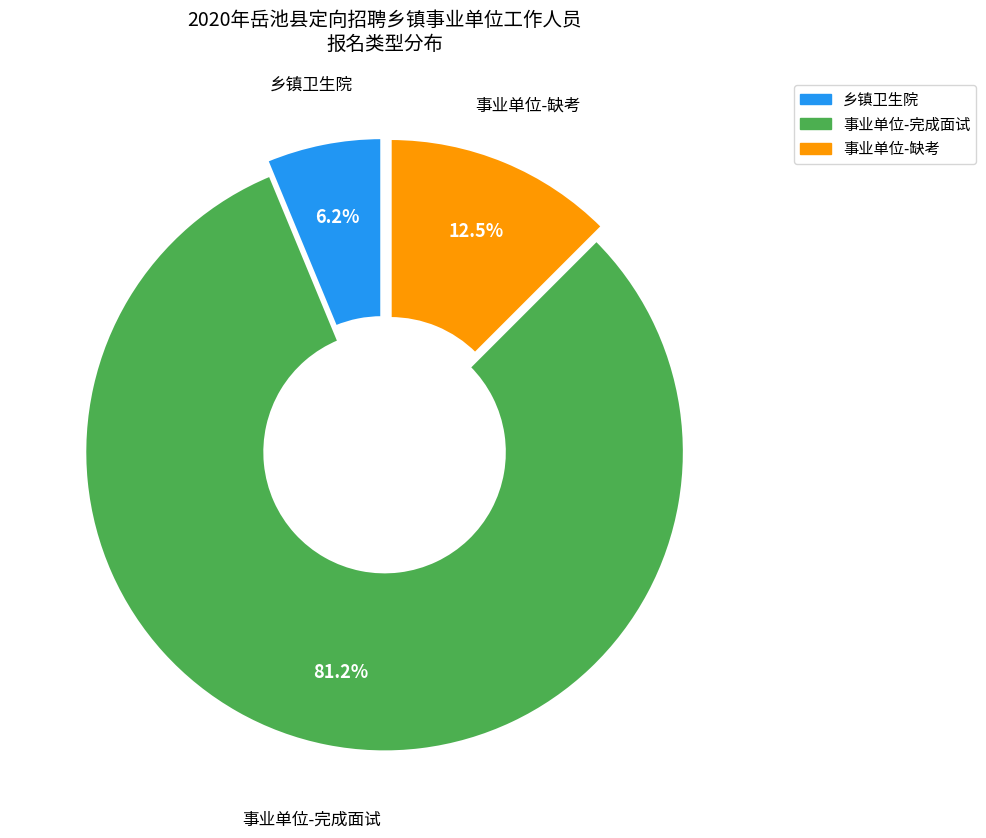

How many slices are in this pie chart?

3